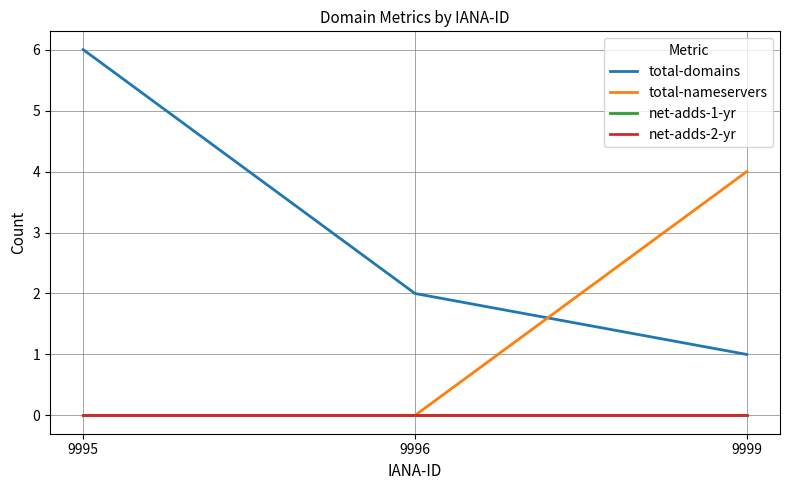

Which series has the largest total across all categories?

total-domains